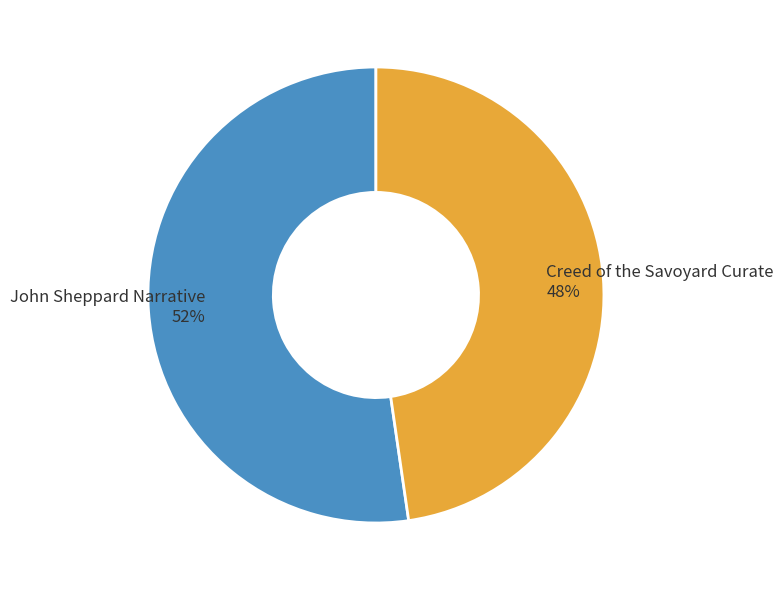

How many segments does this pie chart have?

2